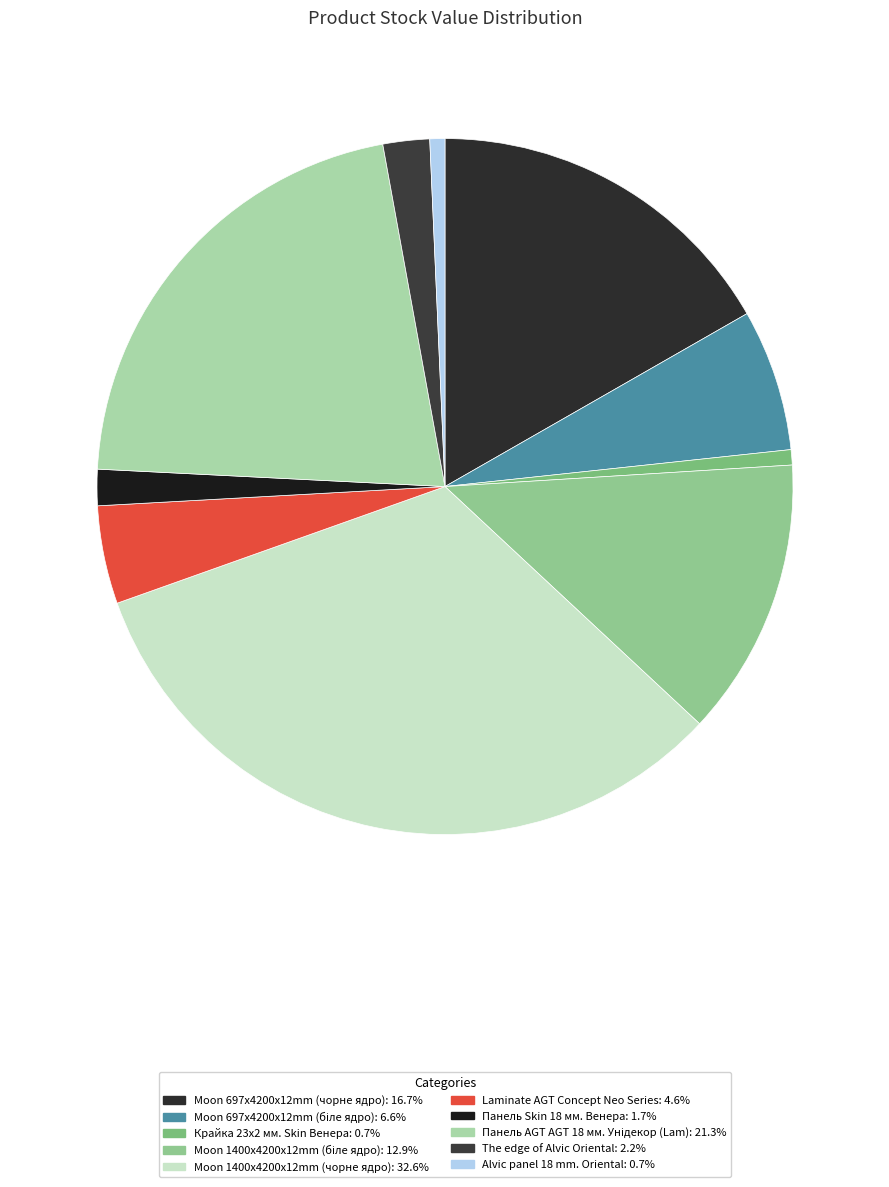

How much of the chart is everything except The edge of Alvic Oriental?

97.8%